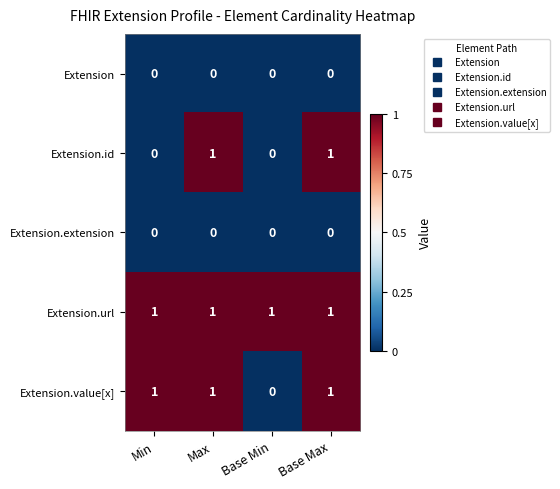

How many Extension.id values are between 0 and 1?

4